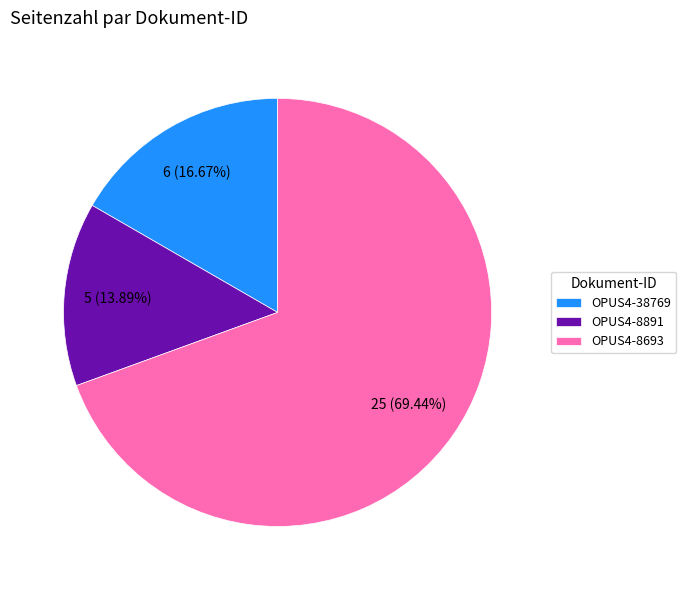

What percentage is NOT represented by OPUS4-38769?

83.3%